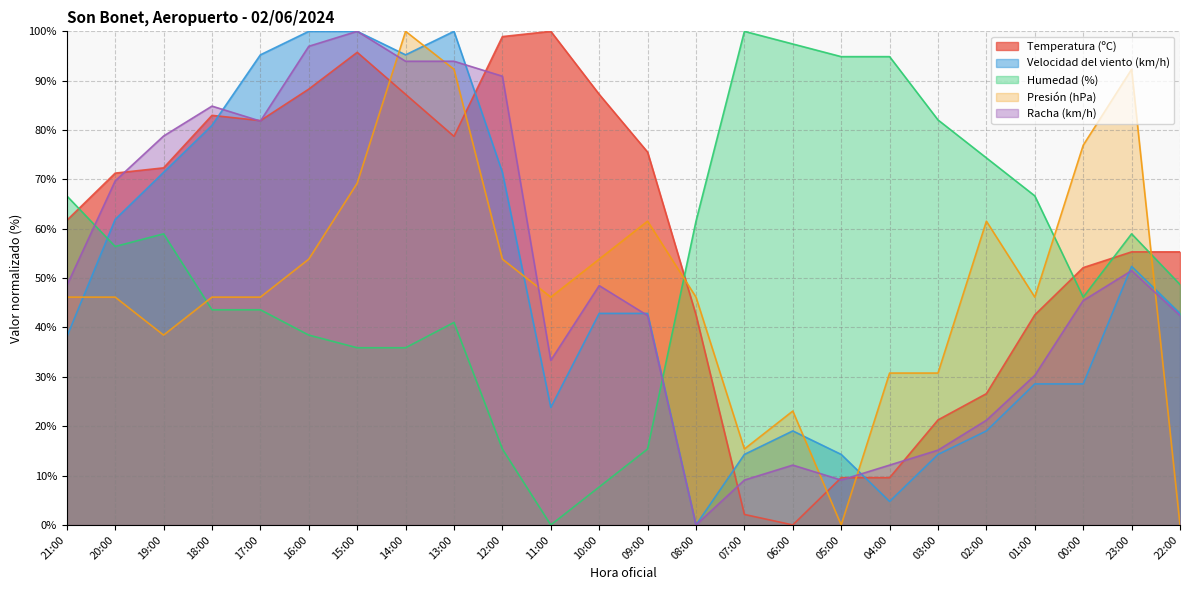

Reading left to right, list all the values displayed in this chart.

Temperatura (ºC): 21:00=61.7	20:00=71.3	19:00=72.3	18:00=83.0	17:00=81.9	16:00=88.3	15:00=95.7	14:00=87.2	13:00=78.7	12:00=98.9	11:00=100.0	10:00=87.2	09:00=75.5	08:00=42.6	07:00=2.1	06:00=0.0	05:00=9.6	04:00=9.6	03:00=21.3	02:00=26.6	01:00=42.6	00:00=52.1	23:00=55.3	22:00=55.3
Velocidad del viento (km/h): 21:00=38.1	20:00=61.9	19:00=71.4	18:00=81.0	17:00=95.2	16:00=100.0	15:00=100.0	14:00=95.2	13:00=100.0	12:00=71.4	11:00=23.8	10:00=42.9	09:00=42.9	08:00=0.0	07:00=14.3	06:00=19.0	05:00=14.3	04:00=4.8	03:00=14.3	02:00=19.0	01:00=28.6	00:00=28.6	23:00=52.4	22:00=42.9
Humedad (%): 21:00=66.7	20:00=56.4	19:00=59.0	18:00=43.6	17:00=43.6	16:00=38.5	15:00=35.9	14:00=35.9	13:00=41.0	12:00=15.4	11:00=0.0	10:00=7.7	09:00=15.4	08:00=61.5	07:00=100.0	06:00=97.4	05:00=94.9	04:00=94.9	03:00=82.1	02:00=74.4	01:00=66.7	00:00=46.2	23:00=59.0	22:00=48.7
Presión (hPa): 21:00=46.2	20:00=46.2	19:00=38.5	18:00=46.2	17:00=46.2	16:00=53.8	15:00=69.2	14:00=100.0	13:00=92.3	12:00=53.8	11:00=46.2	10:00=53.8	09:00=61.5	08:00=46.2	07:00=15.4	06:00=23.1	05:00=0.0	04:00=30.8	03:00=30.8	02:00=61.5	01:00=46.2	00:00=76.9	23:00=92.3	22:00=0.0
Racha (km/h): 21:00=48.5	20:00=69.7	19:00=78.8	18:00=84.8	17:00=81.8	16:00=97.0	15:00=100.0	14:00=93.9	13:00=93.9	12:00=90.9	11:00=33.3	10:00=48.5	09:00=42.4	08:00=0.0	07:00=9.1	06:00=12.1	05:00=9.1	04:00=12.1	03:00=15.2	02:00=21.2	01:00=30.3	00:00=45.5	23:00=51.5	22:00=42.4